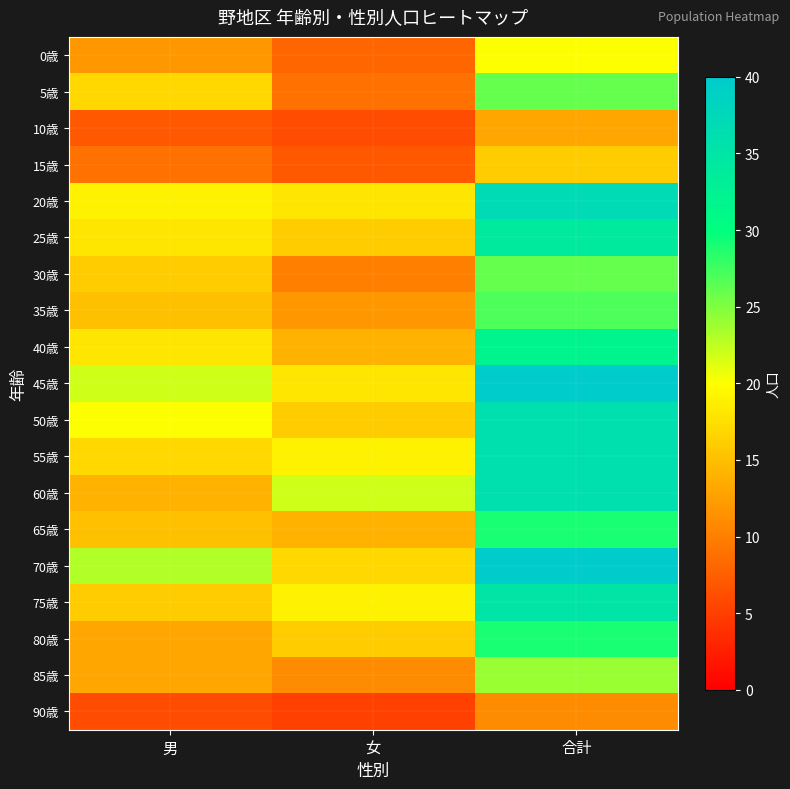

Reading left to right, what are all the values shown in this chart?

0歳: 男=12	女=8	合計=20
5歳: 男=17	女=9	合計=26
10歳: 男=7	女=6	合計=13
15歳: 男=9	女=7	合計=16
20歳: 男=19	女=18	合計=37
25歳: 男=18	女=16	合計=34
30歳: 男=16	女=10	合計=26
35歳: 男=15	女=12	合計=27
40歳: 男=18	女=14	合計=32
45歳: 男=22	女=18	合計=40
50歳: 男=20	女=16	合計=36
55歳: 男=17	女=19	合計=36
60歳: 男=14	女=22	合計=36
65歳: 男=15	女=14	合計=29
70歳: 男=23	女=17	合計=40
75歳: 男=16	女=19	合計=35
80歳: 男=13	女=16	合計=29
85歳: 男=13	女=11	合計=24
90歳: 男=6	女=5	合計=11